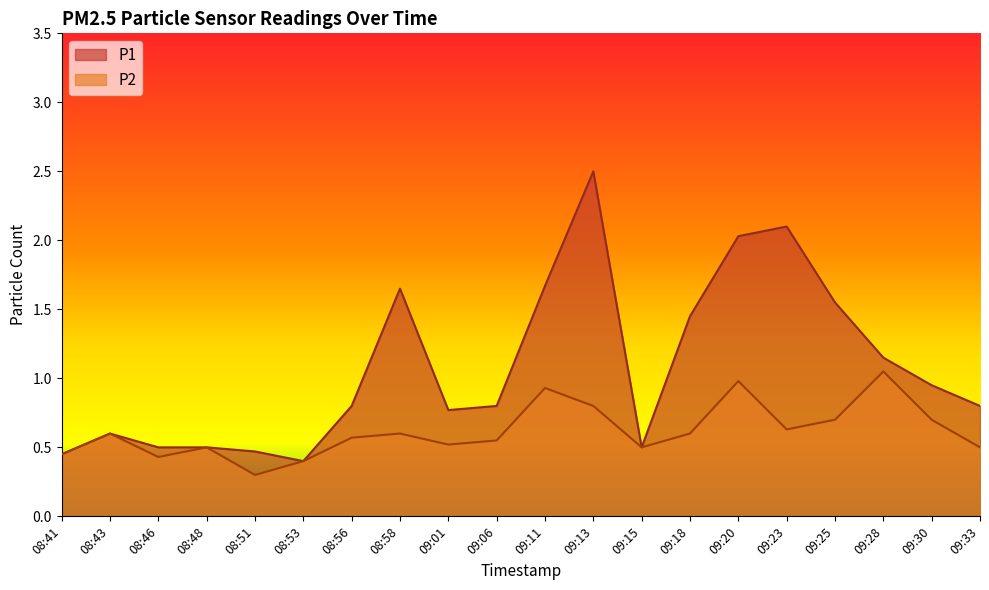

Reading left to right, extract all data points from this chart.

P1: 08:41=0.5	08:43=0.6	08:46=0.5	08:48=0.5	08:51=0.5	08:53=0.4	08:56=0.8	08:58=1.6	09:01=0.8	09:06=0.8	09:11=1.7	09:13=2.5	09:15=0.5	09:18=1.4	09:20=2.0	09:23=2.1	09:25=1.6	09:28=1.1	09:30=0.9	09:33=0.8
P2: 08:41=0.5	08:43=0.6	08:46=0.4	08:48=0.5	08:51=0.3	08:53=0.4	08:56=0.6	08:58=0.6	09:01=0.5	09:06=0.6	09:11=0.9	09:13=0.8	09:15=0.5	09:18=0.6	09:20=1.0	09:23=0.6	09:25=0.7	09:28=1.1	09:30=0.7	09:33=0.5